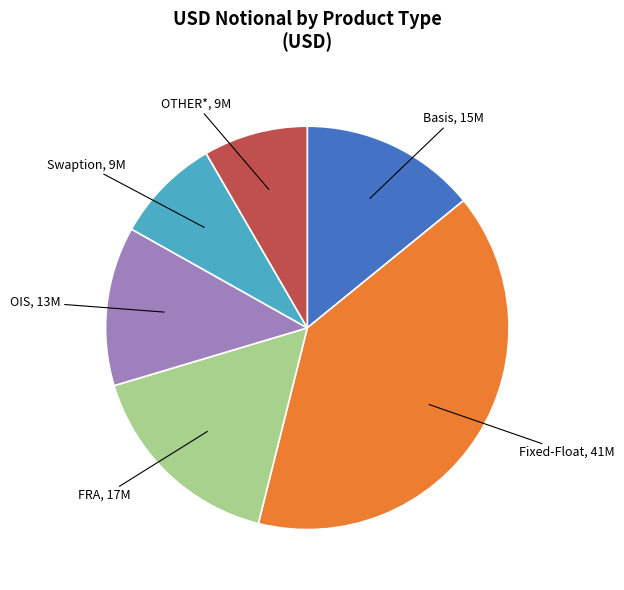

Between OIS and FRA, which is larger?

FRA